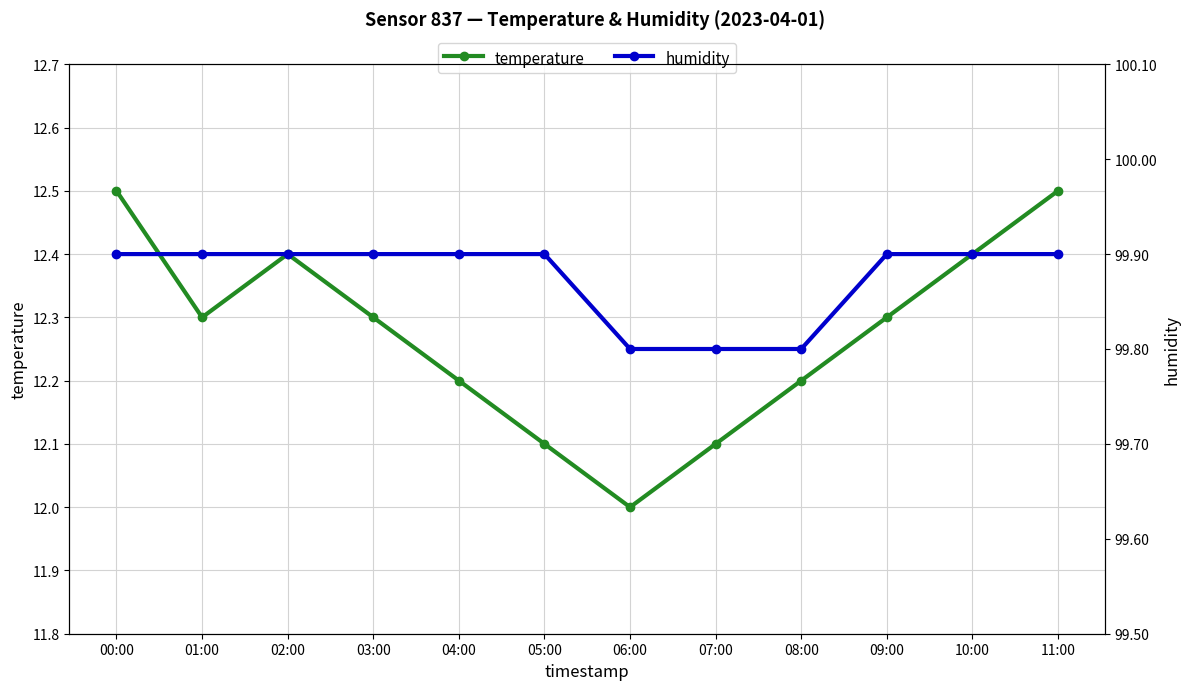

What is the difference between the second highest and minimum values in the temperature series?

0.5